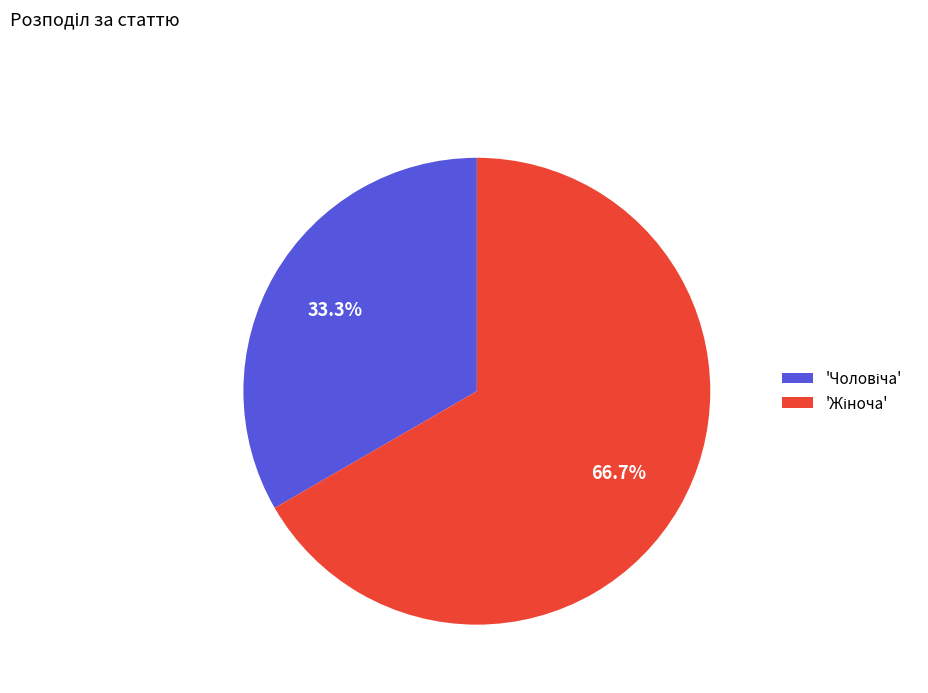

To the nearest percent, what is the average slice percentage?

50%